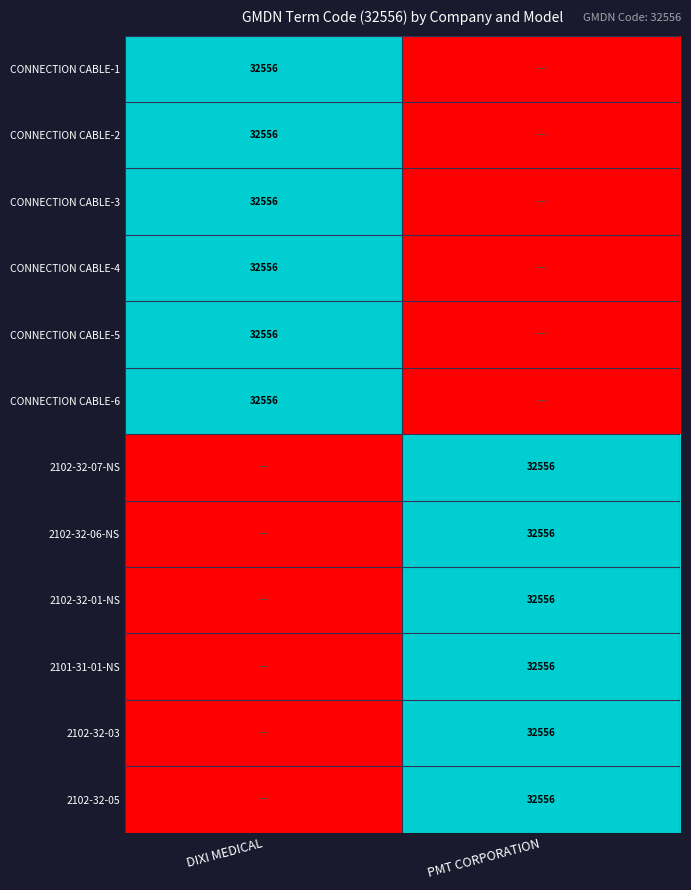

Is it true that 2102-32-01-NS equals 32556 at PMT CORPORATION?

True